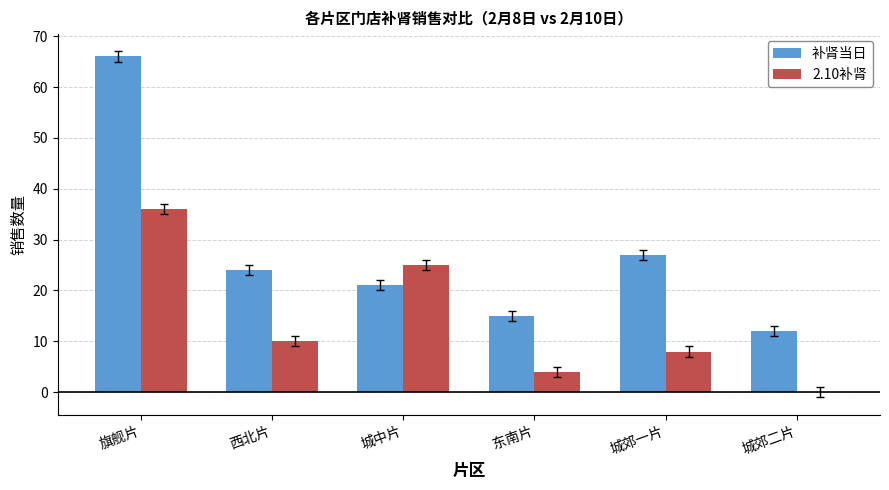

What is the spread (max minus min) of values at 城中片?

4